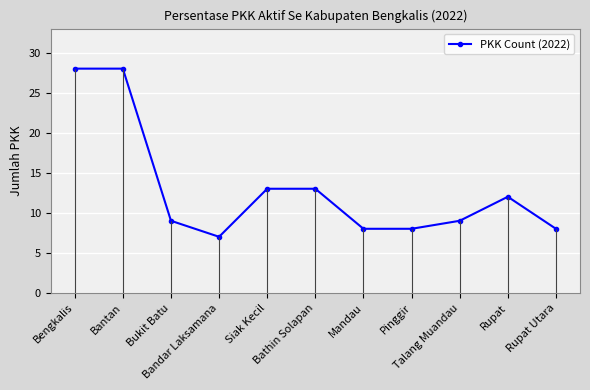

At which category does the data reach its first local valley?

Bandar Laksamana